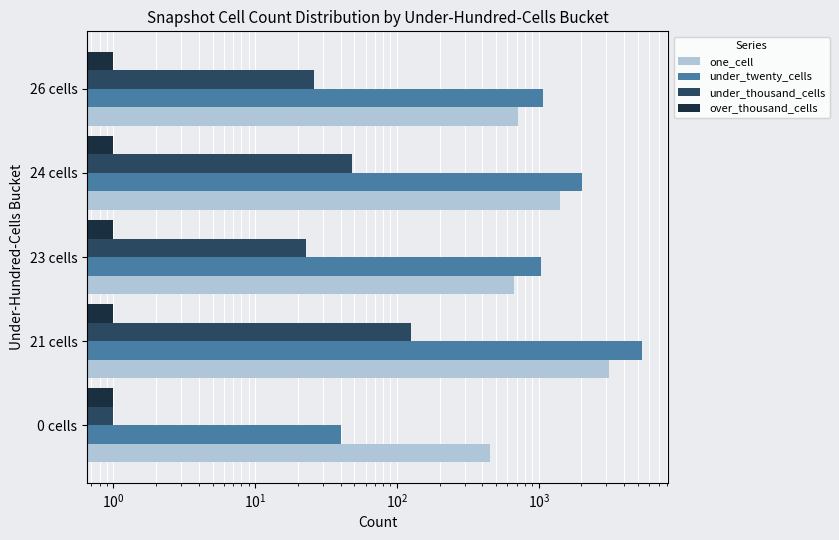

Is the value of under_thousand_cells at 21 cells greater than the value of one_cell at 23 cells?

No